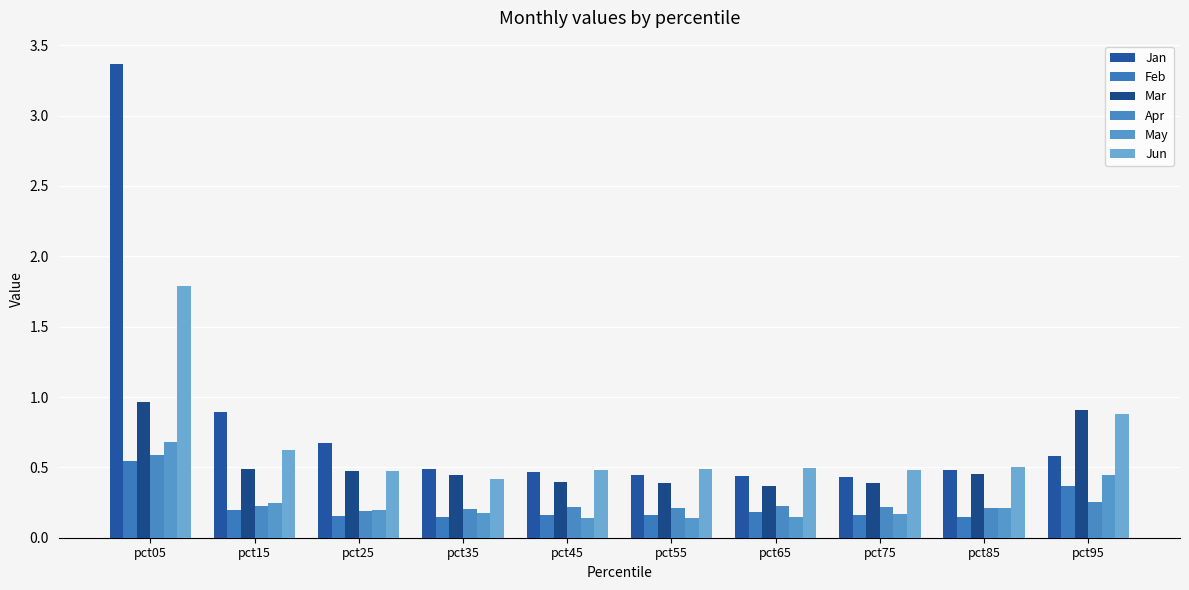

What are all the series names shown in the legend?

Jan, Feb, Mar, Apr, May, Jun